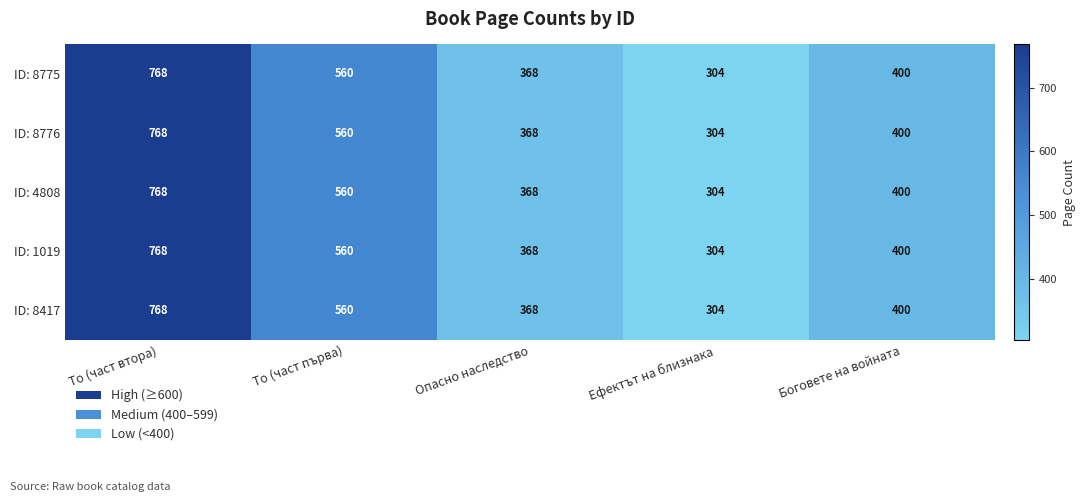

What is the maximum value shown in the chart?

768